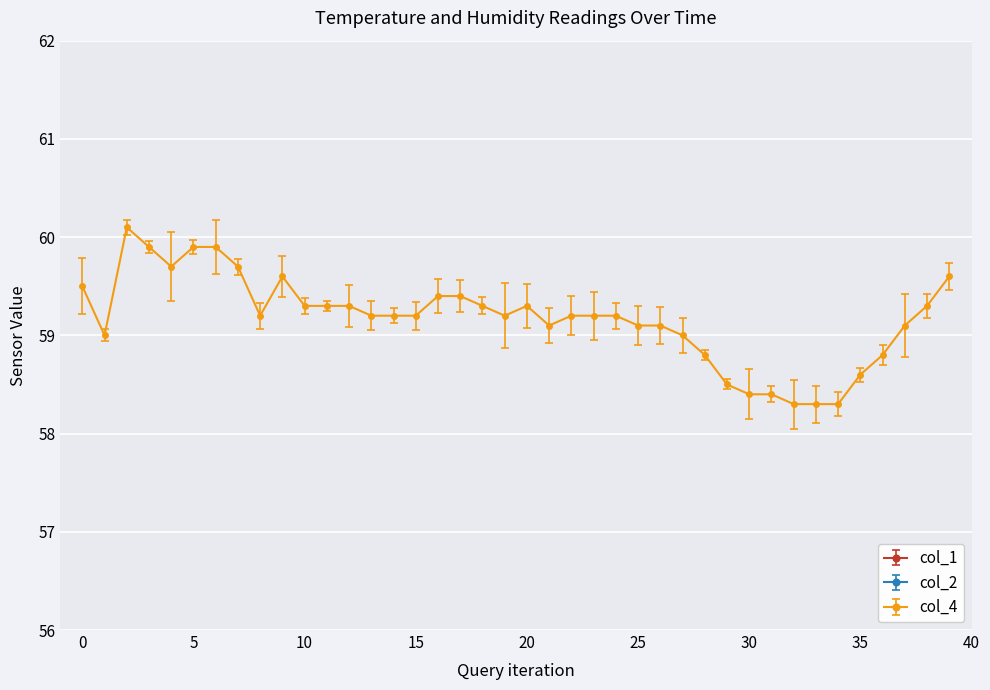

What value does the col_4 series have at 15?

59.2